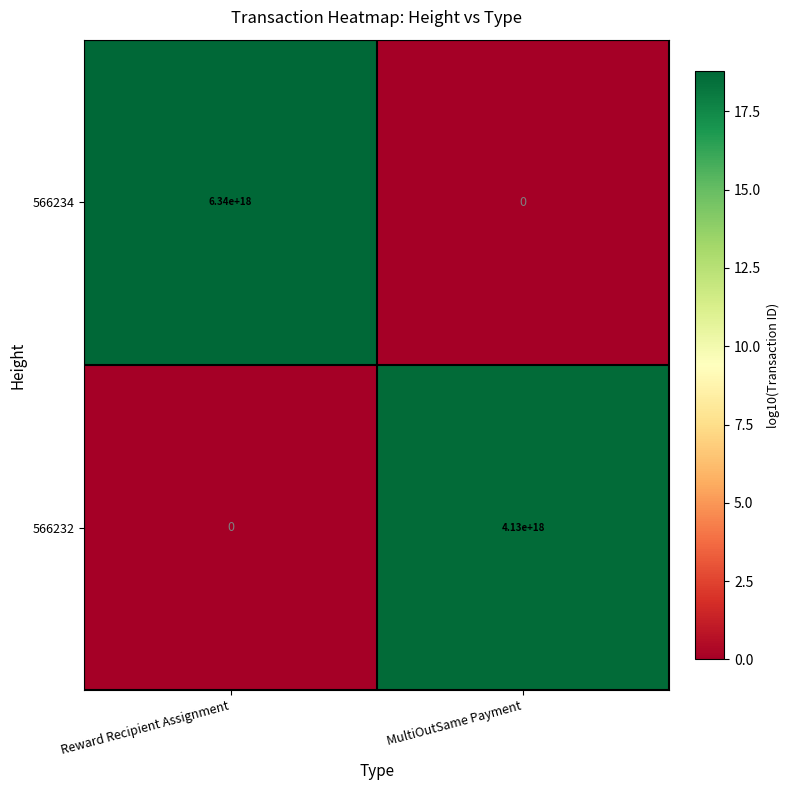

Where is 566232 nearest to the value 2065000000000000000?

Reward Recipient Assignment